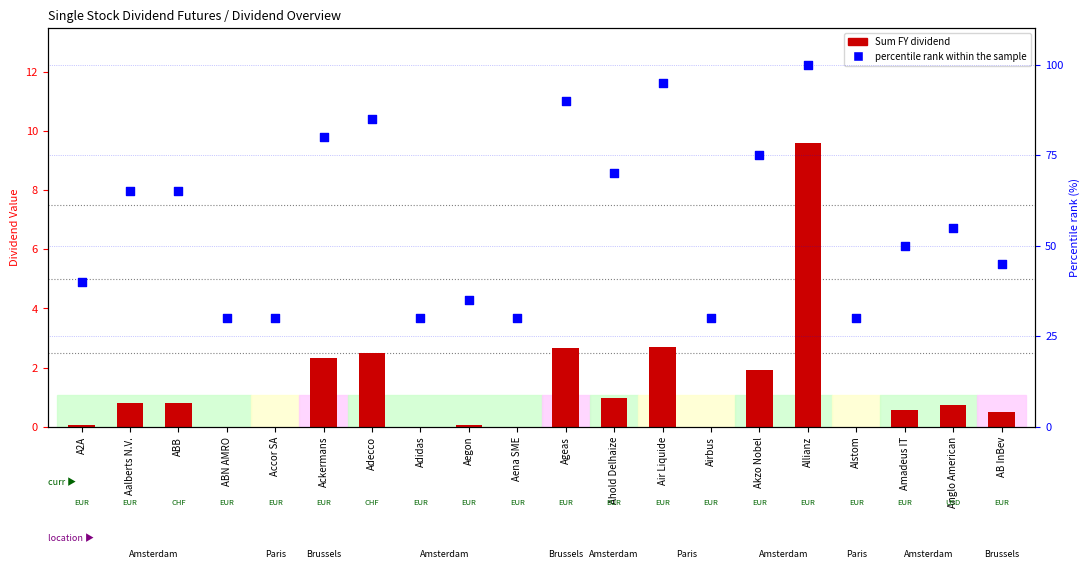

At how many categories does at least one series exceed 39?

13